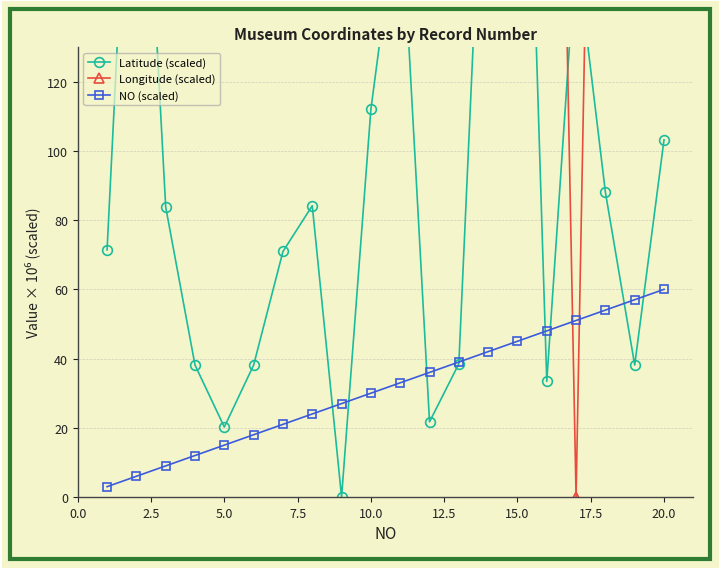

True or false: NO (scaled) has a value of 45 at 15.0.

True